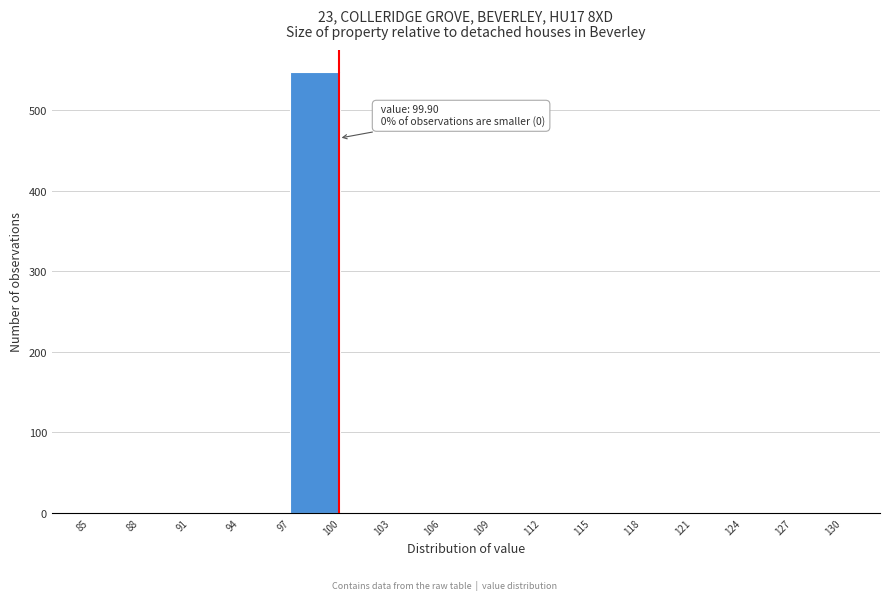

Over which range of the x-axis is the bar tallest?

97 to 100